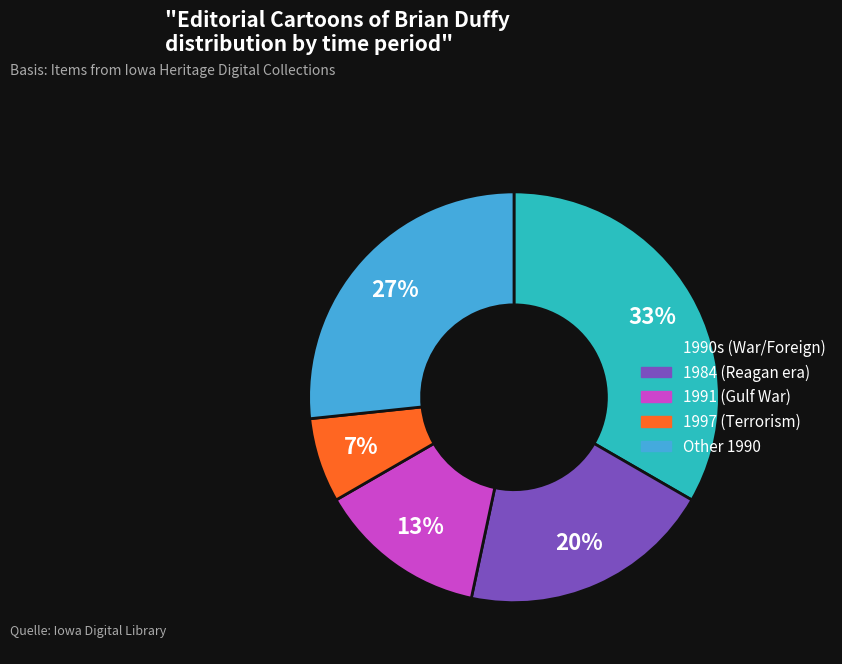

To the nearest percent, what is the average slice percentage?

20%